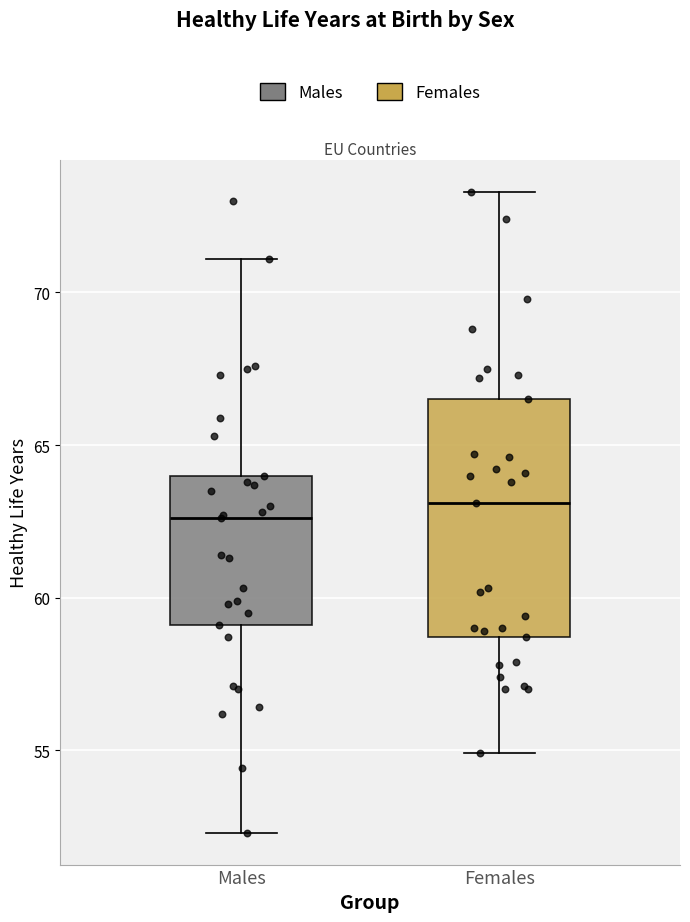

Reading left to right, read every box against the y-axis: the position of its median line, the range the box covers, and the ends of its whiskers. The values are not printed on the chart, so give them approximately, as read against the axis.

Males: median 62.5, box 59.0 to 64.0, whiskers 52.5 to 71.0
Females: median 63.0, box 58.5 to 66.5, whiskers 55.0 to 73.5